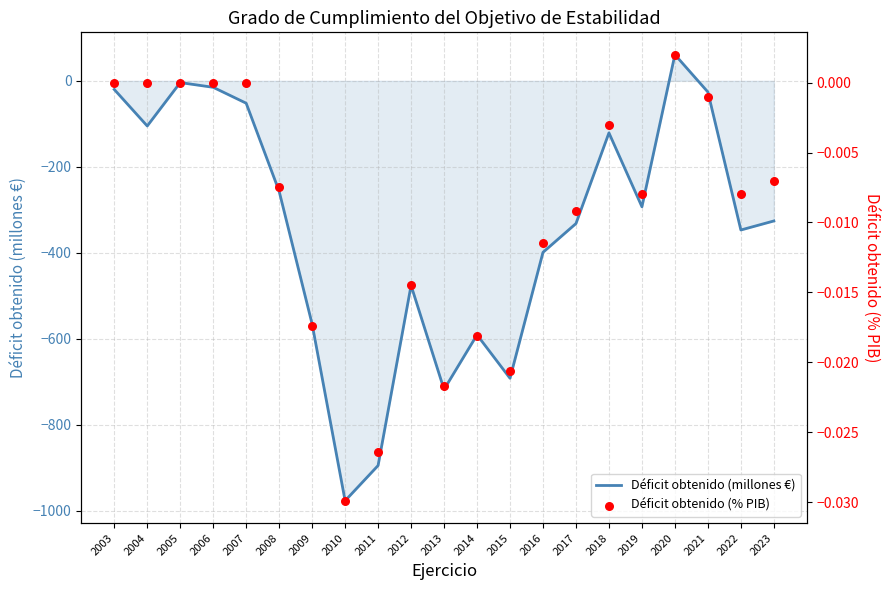

Is the value of Déficit obtenido (millones €) at 2023 greater than the value of Déficit obtenido (% PIB) at 2006?

No